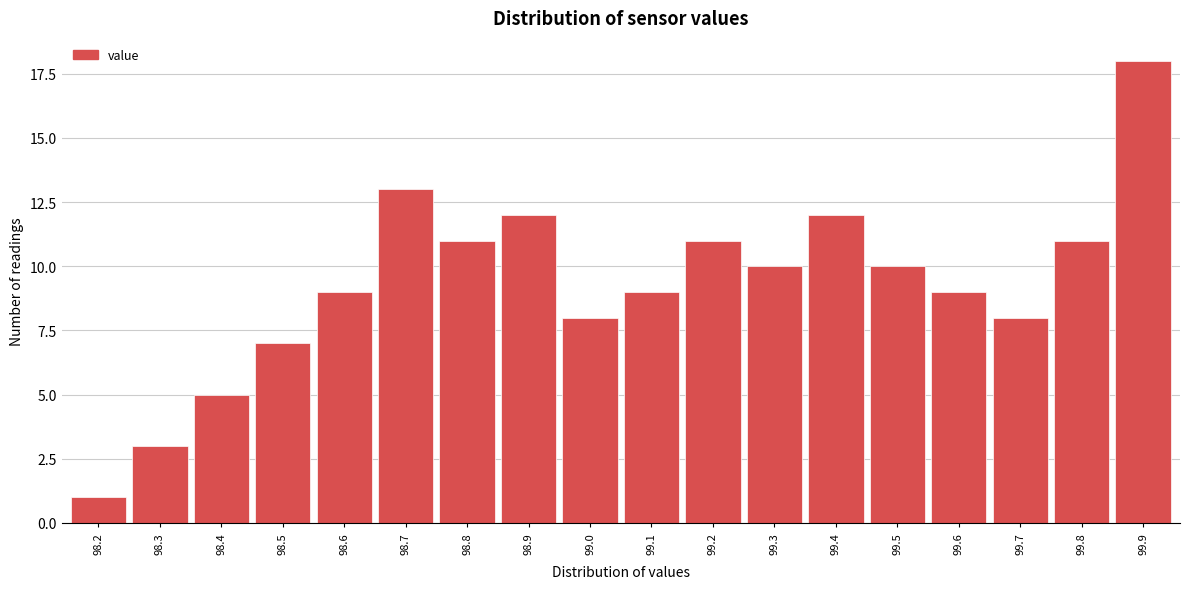

Reading left to right, list all the values displayed in this chart.

98.2=1	98.3=3	98.4=5	98.5=7	98.6=9	98.7=13	98.8=11	98.9=12	99.0=8	99.1=9	99.2=11	99.3=10	99.4=12	99.5=10	99.6=9	99.7=8	99.8=11	99.9=18